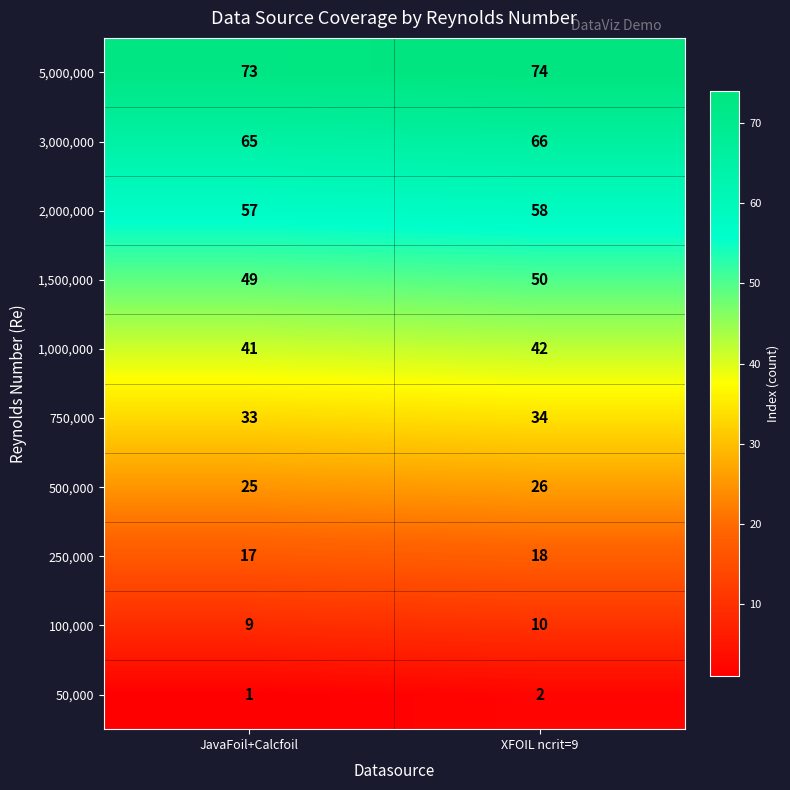

Which series has the largest total across all categories?

5,000,000